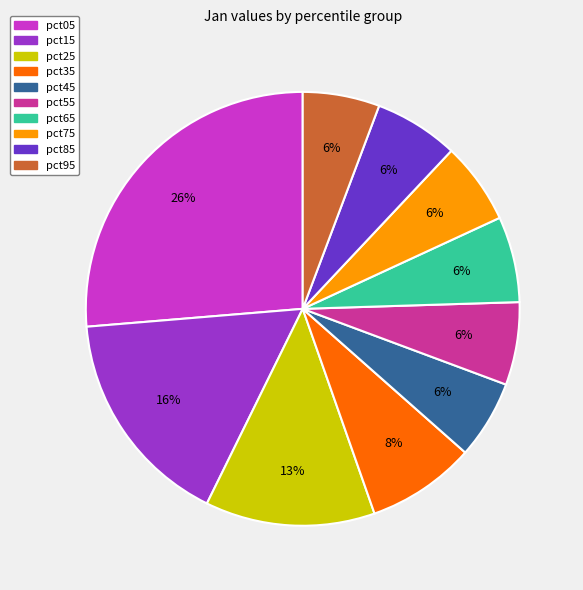

To the nearest percent, what is the combined percentage of pct45 and pct55?

12%